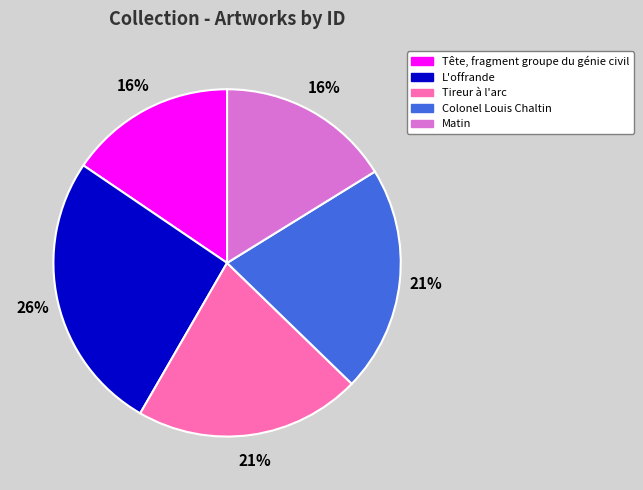

Which has a higher value, Tireur à l'arc or L'offrande?

L'offrande